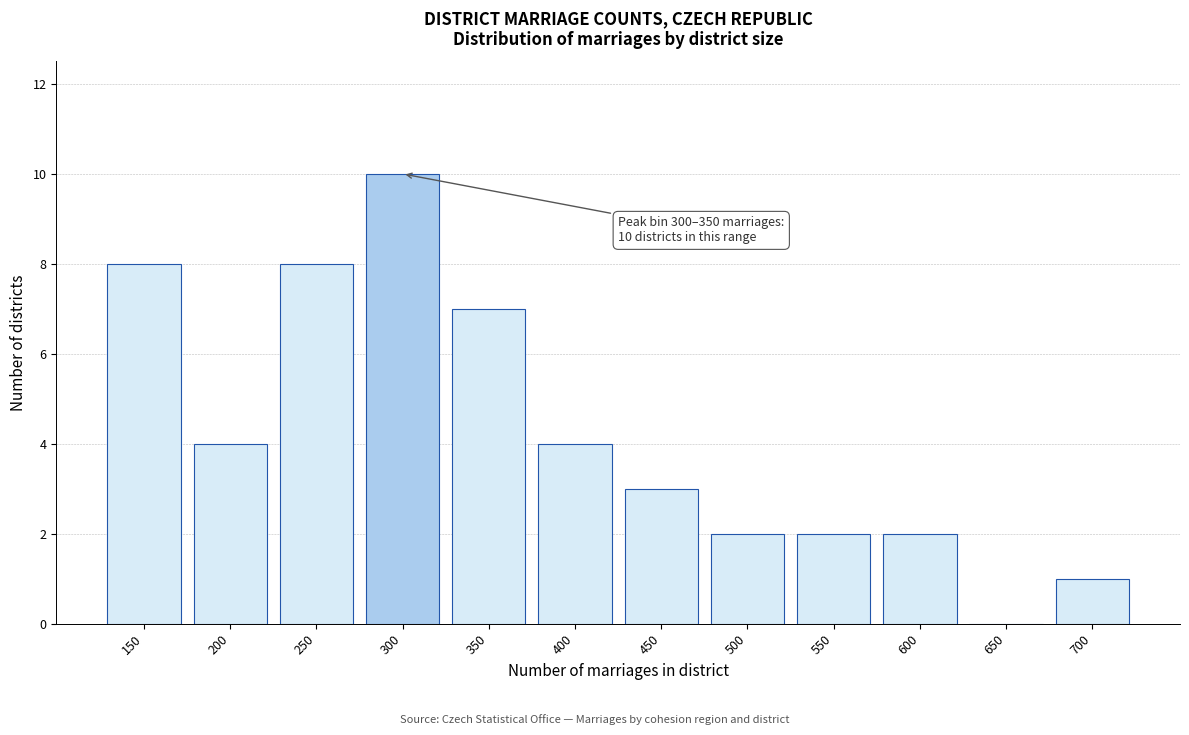

Reading left to right, list all the values displayed in this chart.

150=8	200=4	250=8	300=10	350=7	400=4	450=3	500=2	550=2	600=2	650=0	700=1